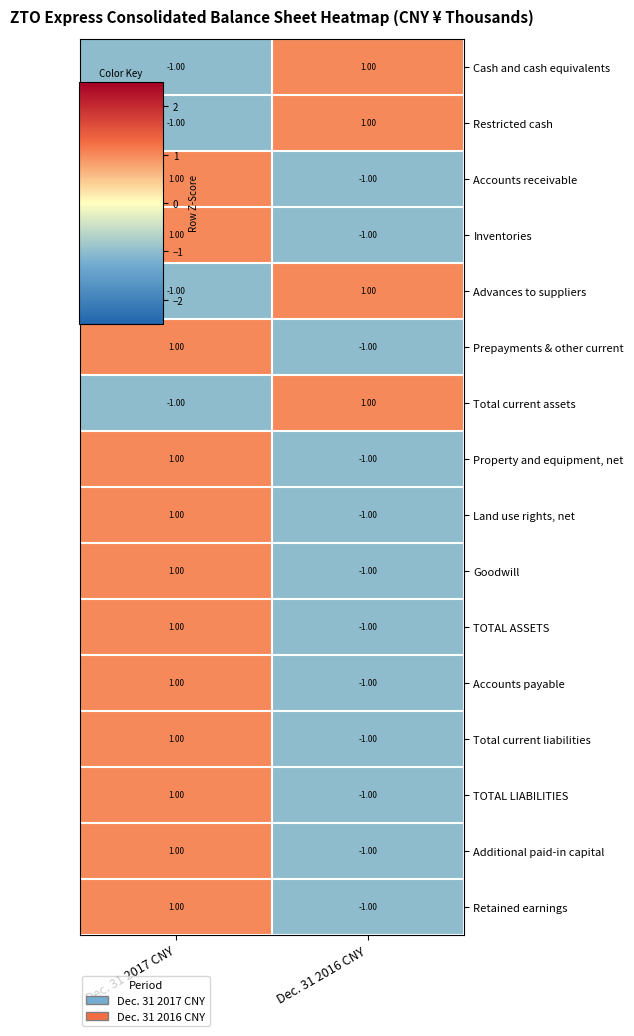

Is the value of TOTAL LIABILITIES at Dec. 31 2017 CNY greater than the value of Retained earnings at Dec. 31 2016 CNY?

Yes